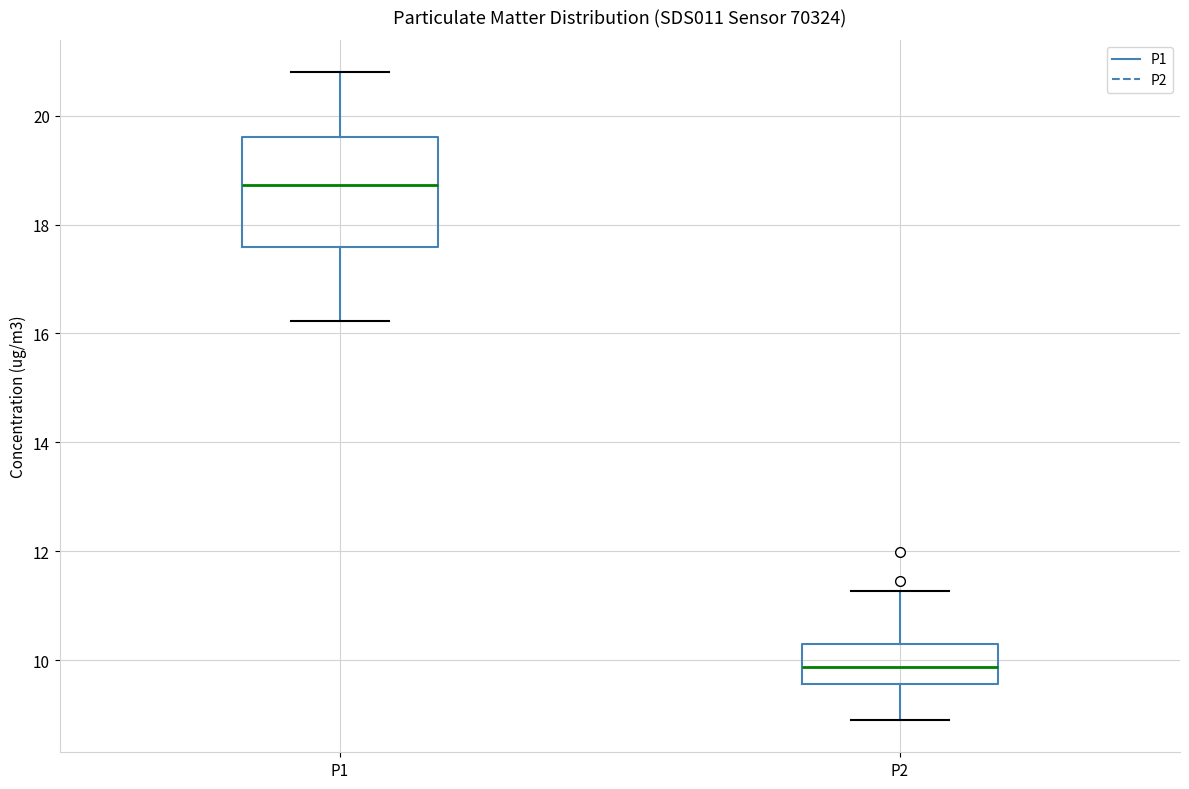

Where does the lower whisker of the box for P1 end on the y-axis? The values are not printed on the chart, so give them approximately, as read against the axis.

16.2